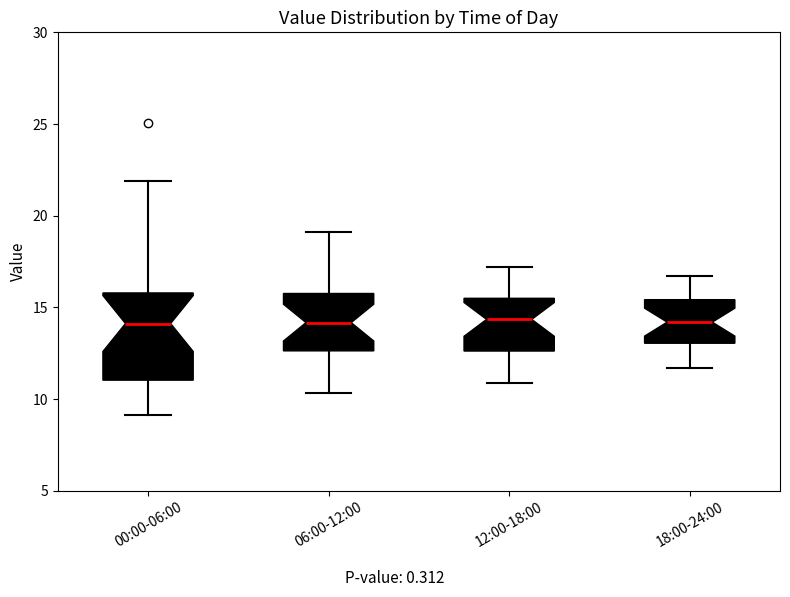

Reading left to right, read every box against the y-axis: the position of its median line, the range the box covers, and the ends of its whiskers. The values are not printed on the chart, so give them approximately, as read against the axis.

00:00-06:00: median 14.0, box 11.0 to 16.0, whiskers 9.0 to 22.0
06:00-12:00: median 14.0, box 12.5 to 16.0, whiskers 10.5 to 19.0
12:00-18:00: median 14.5, box 12.5 to 15.5, whiskers 11.0 to 17.0
18:00-24:00: median 14.0, box 13.0 to 15.5, whiskers 11.5 to 16.5